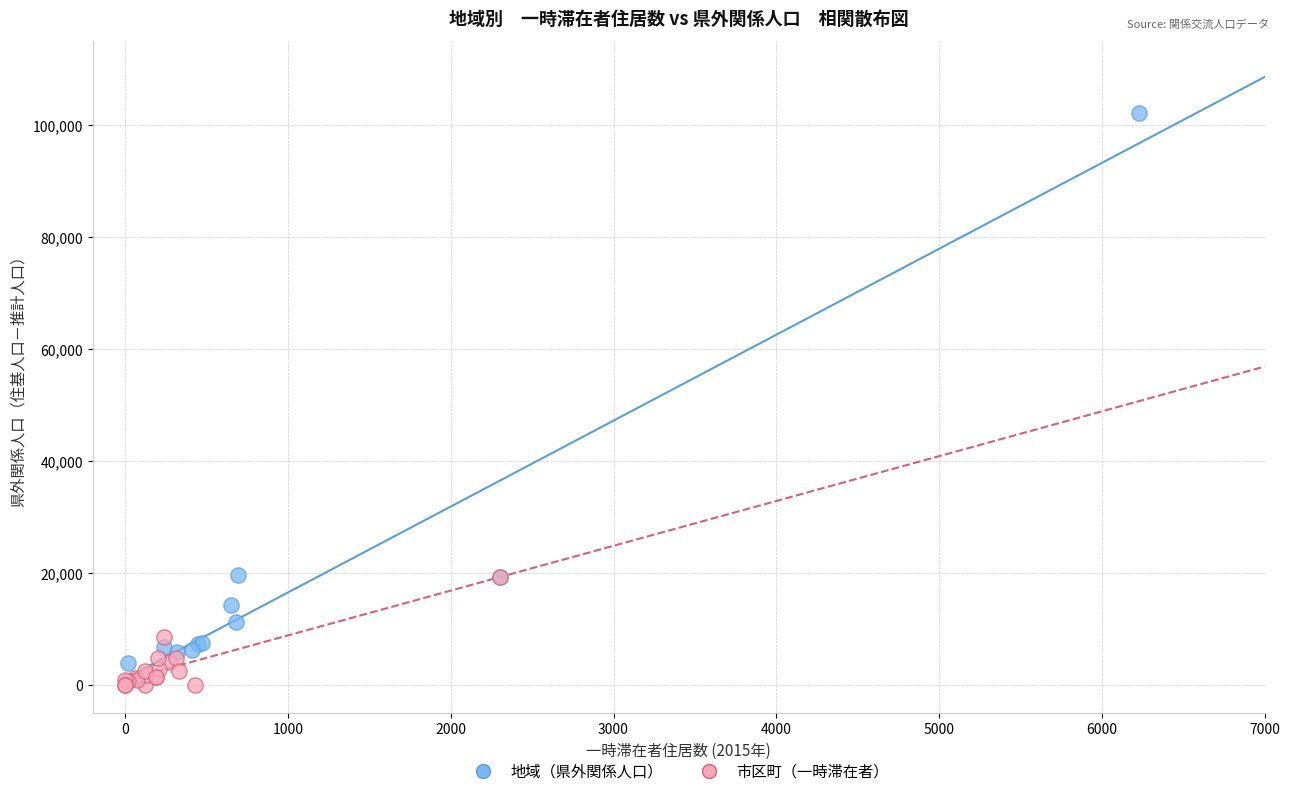

Which series reaches the maximum Y coordinate?

地域（県外関係人口）